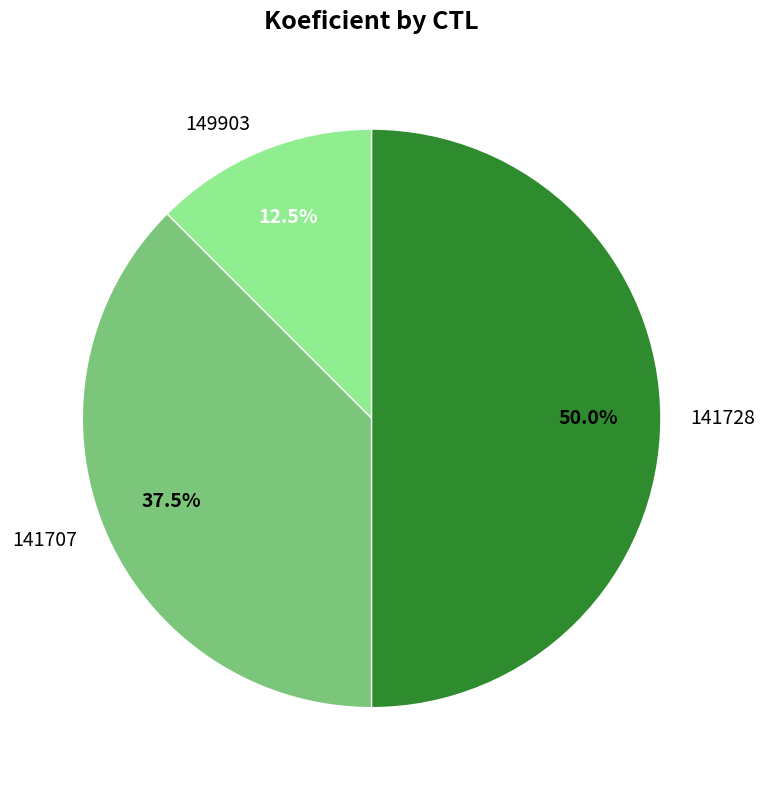

To the nearest percent, what is the average slice percentage?

33%